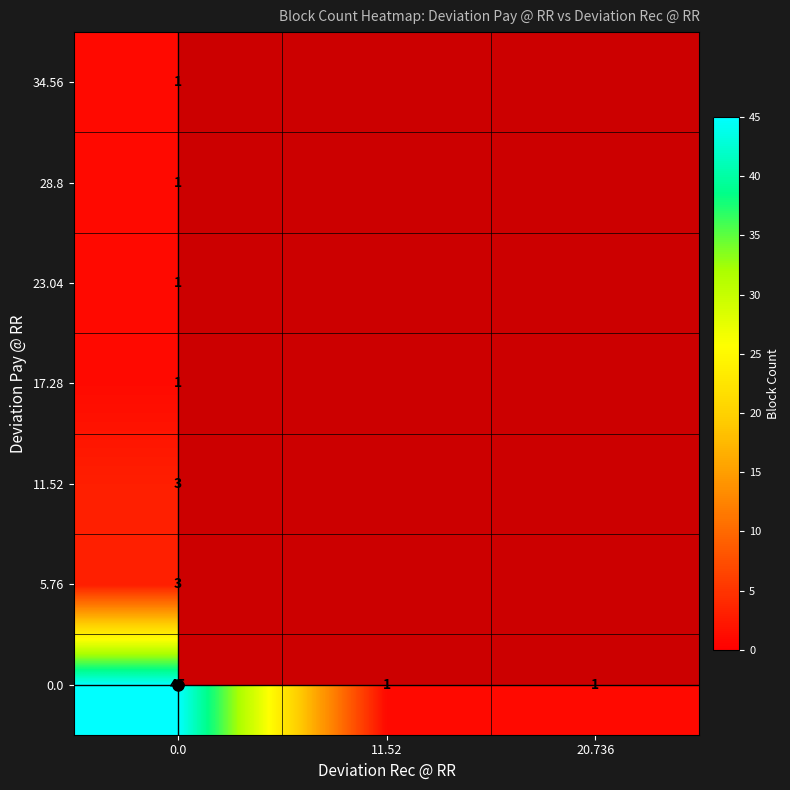

What value does the 28.8 series have at 0.0?

1.0